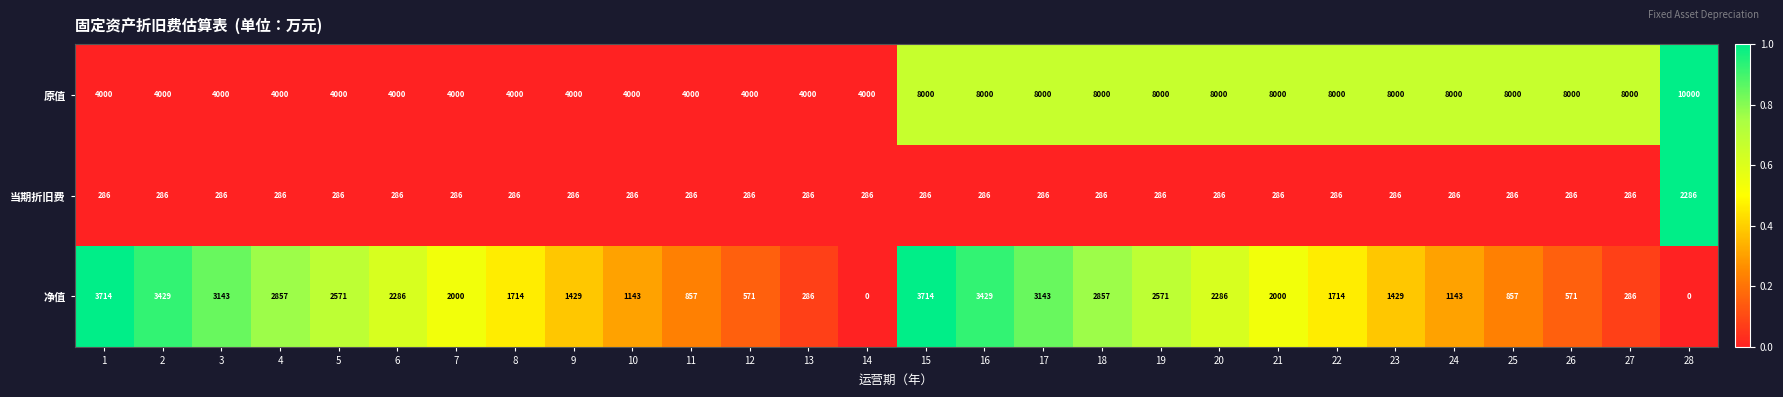

The value of 当期折旧费 at 10 is 85. True or false?

False